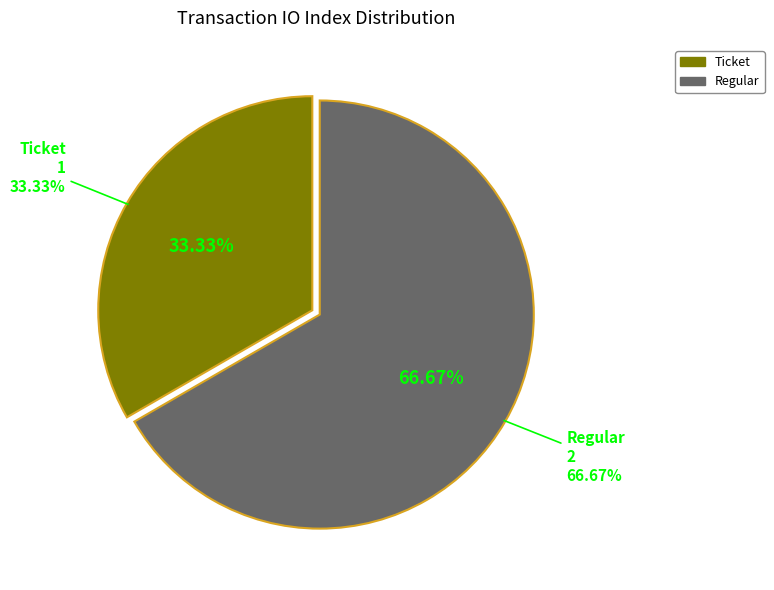

Count the number of slices in the pie.

2